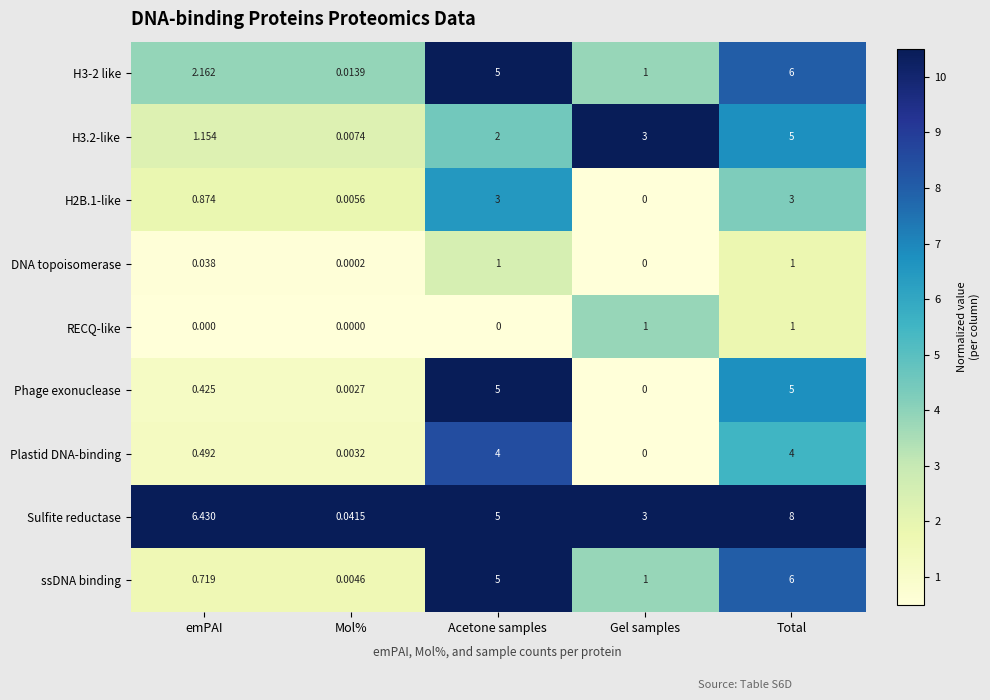

Which series changed the most between Mol% and Total?

Sulfite reductase